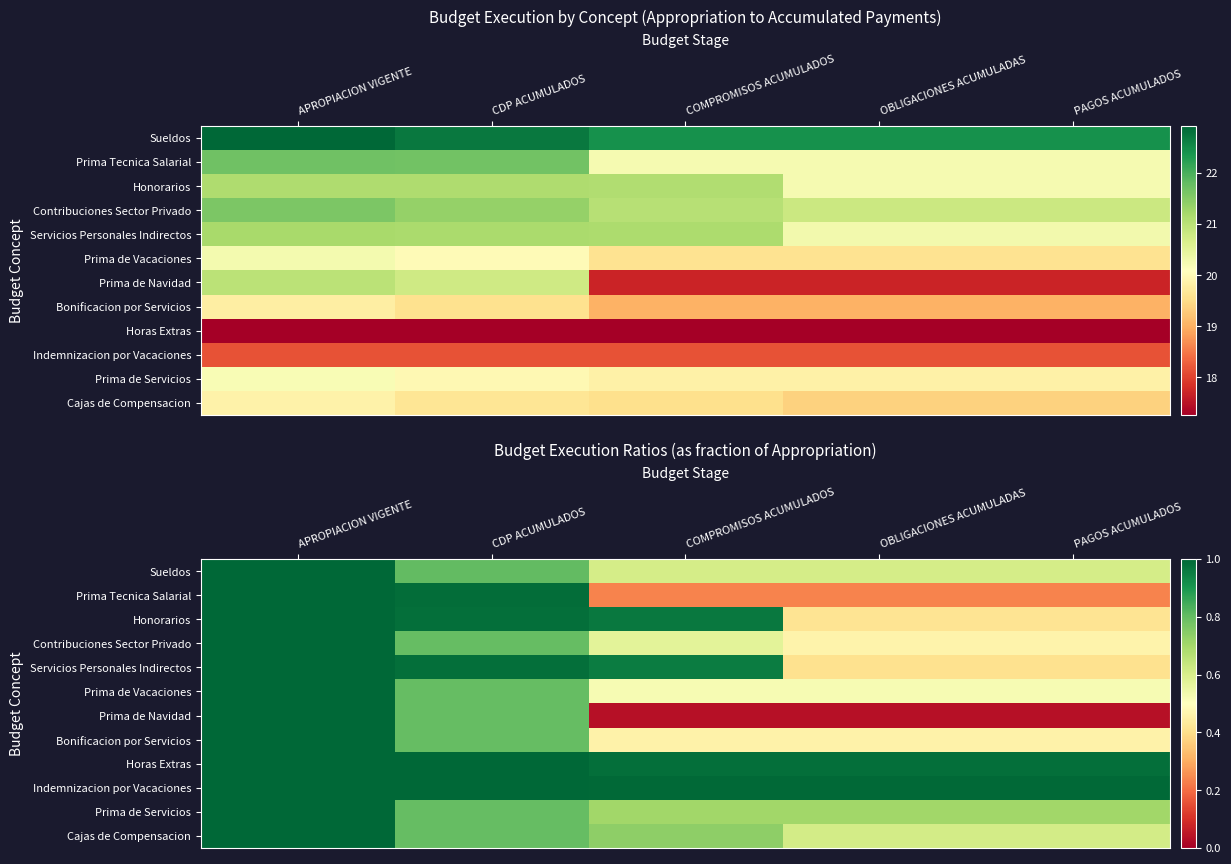

True or false: Prima de Vacaciones has a value of 0.2 at OBLIGACIONES ACUMULADAS.

False